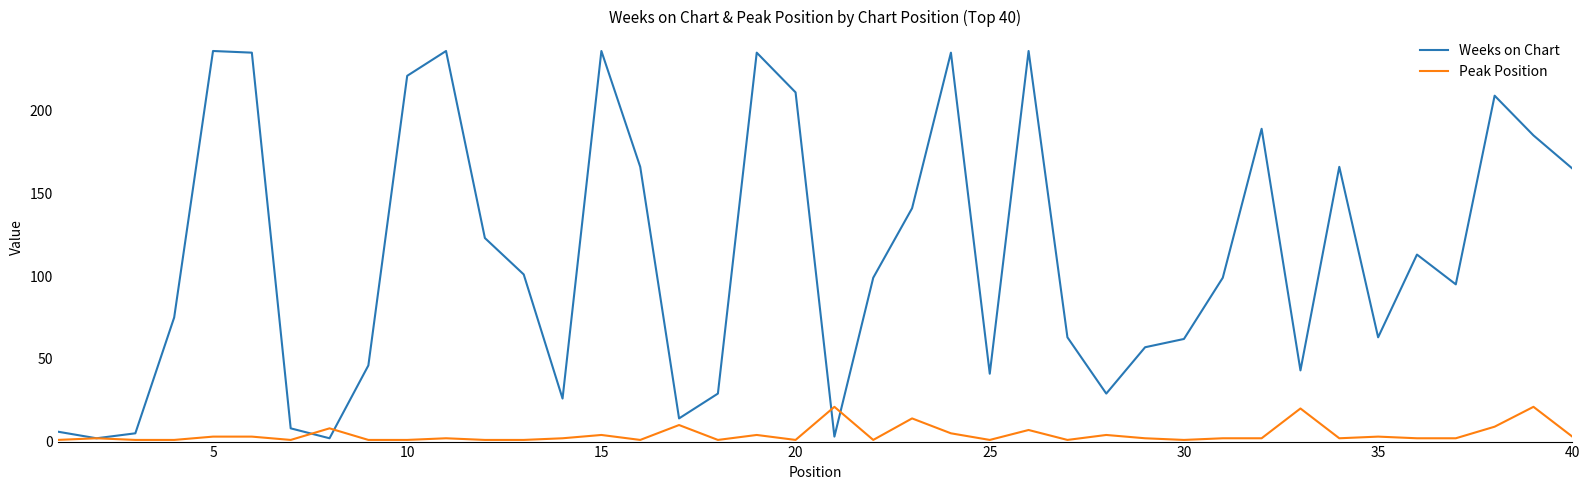

Which series has the widest spread of values?

Weeks on Chart